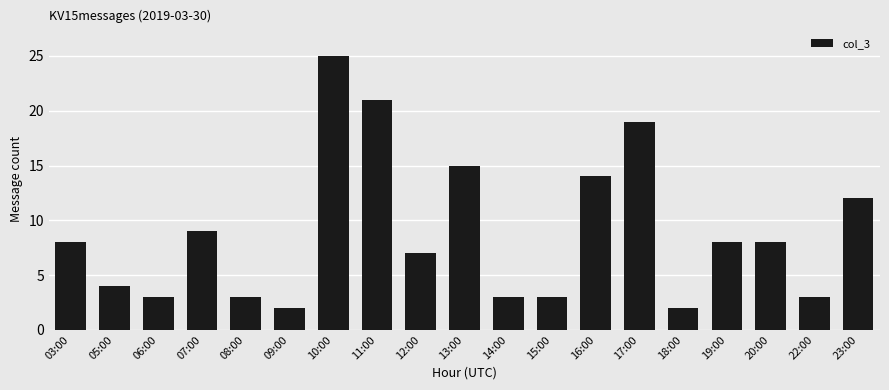

What is the greatest value displayed?

25